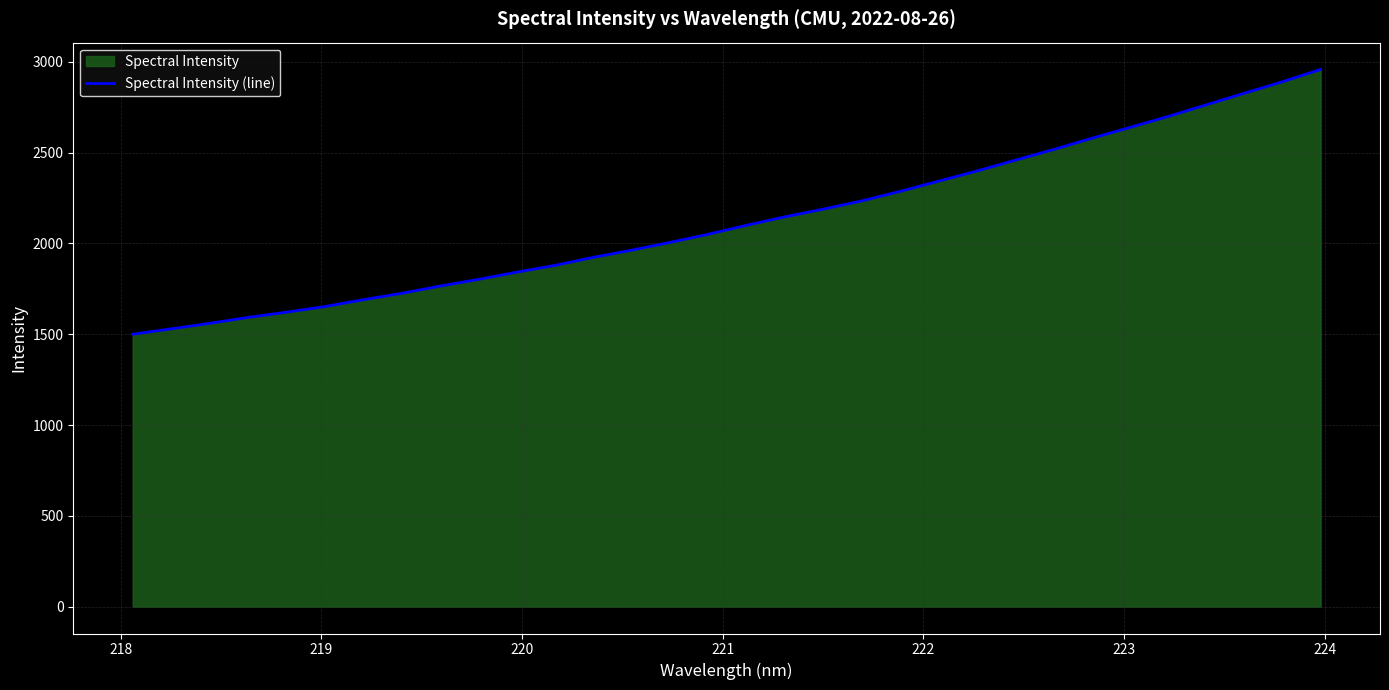

What is the minimum value shown in the chart?

1499.7